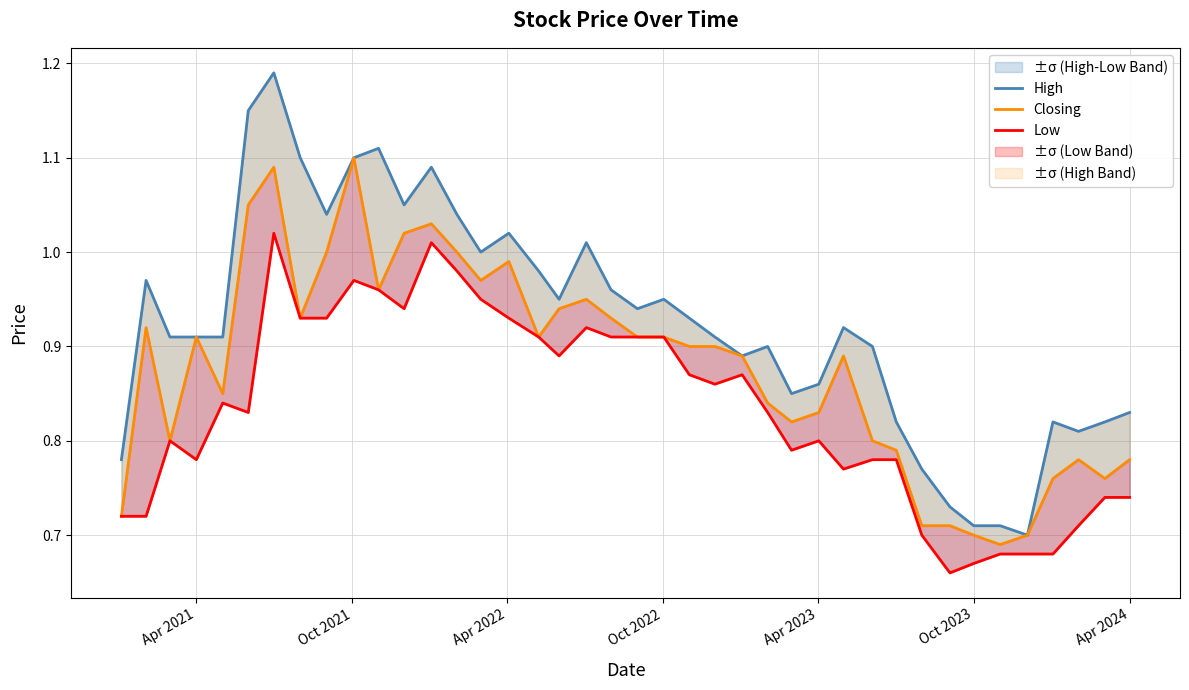

List the series in order of their overall mean, highest first.

High, Closing, Low